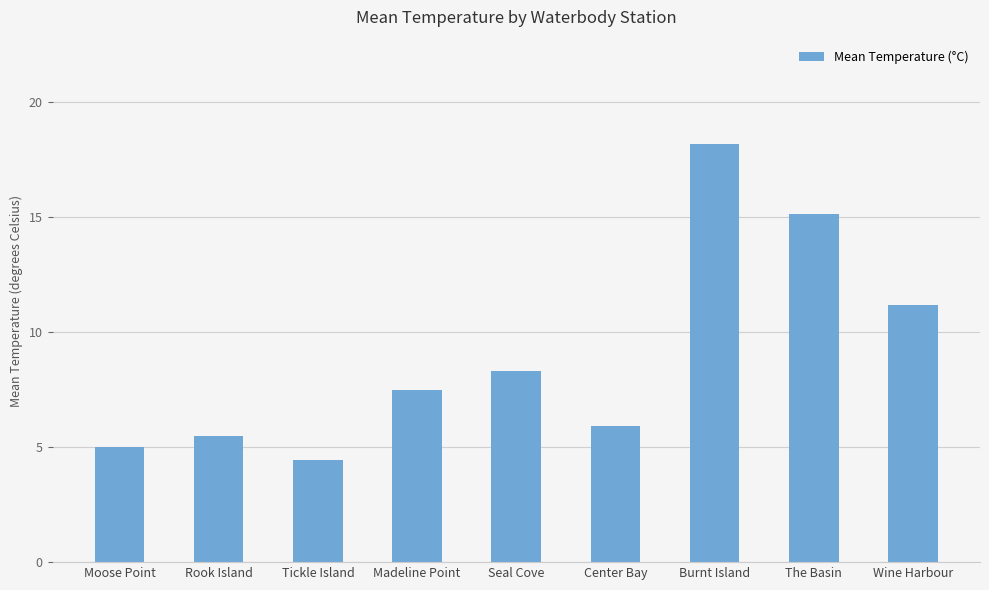

Approximately how many times larger is the value at Burnt Island compared to Tickle Island?

4.1